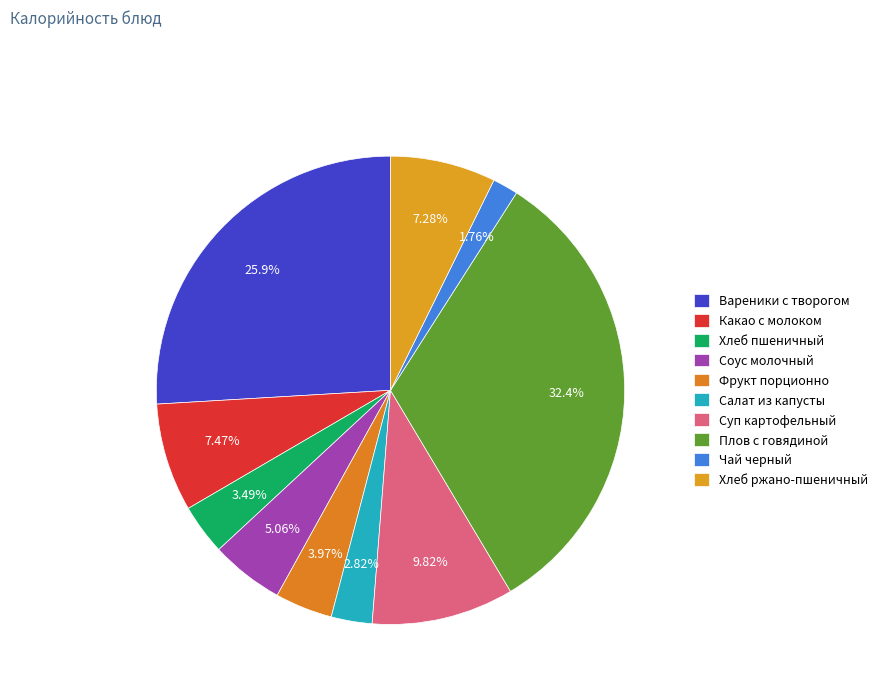

To the nearest percent, what is the difference between the largest and smallest slice percentages?

31%